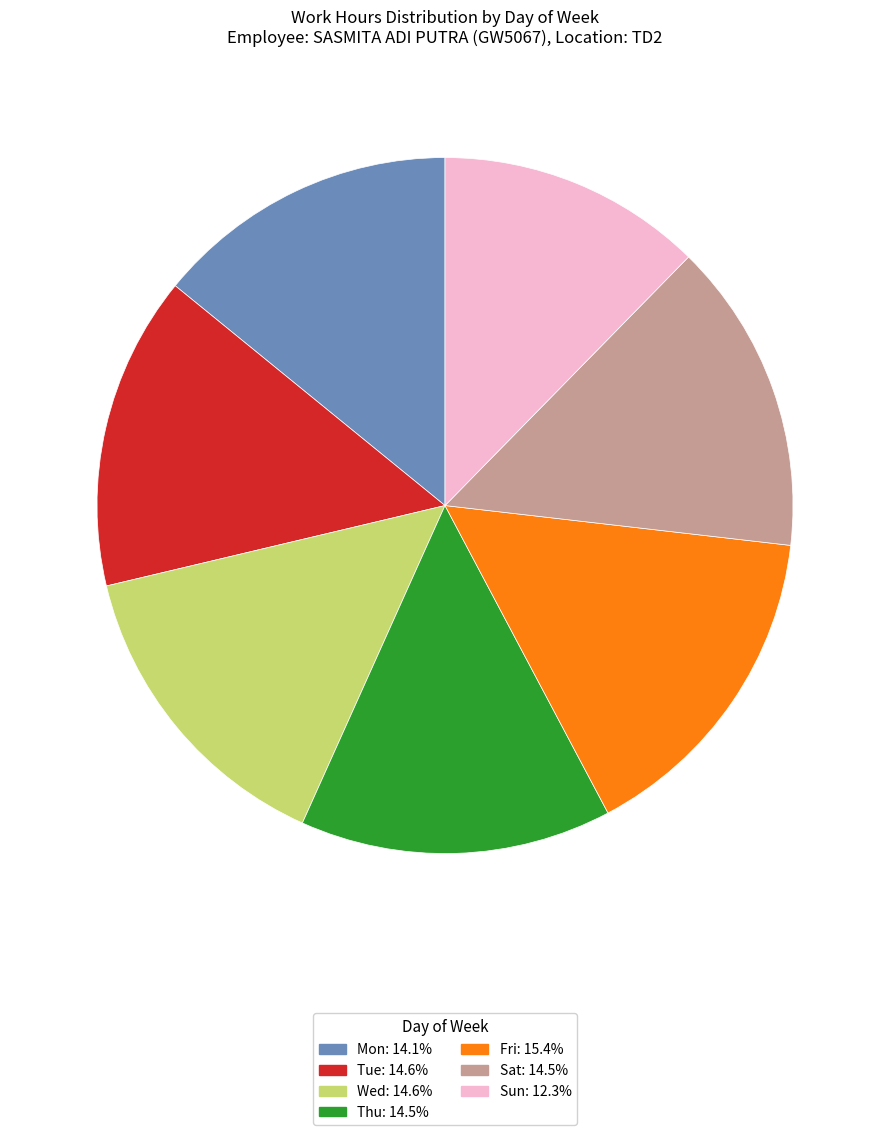

Is the sum of Mon and Wed greater than half?

No